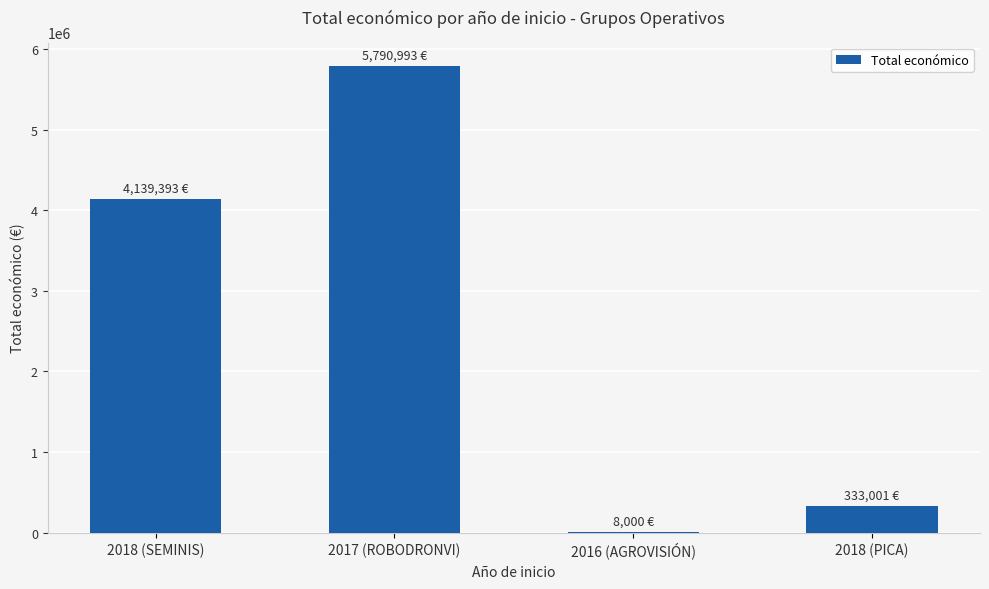

Reading right to left, list all the values displayed in this chart.

2018 (PICA)=333001	2016 (AGROVISIÓN)=8000	2017 (ROBODRONVI)=5790993	2018 (SEMINIS)=4139393